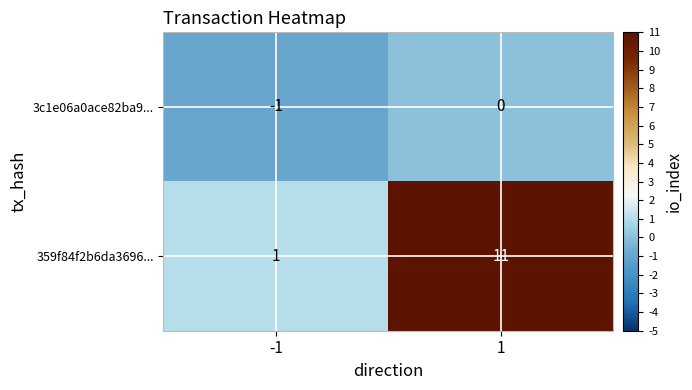

Which series has the largest total across all categories?

359f84f2b6da3696...